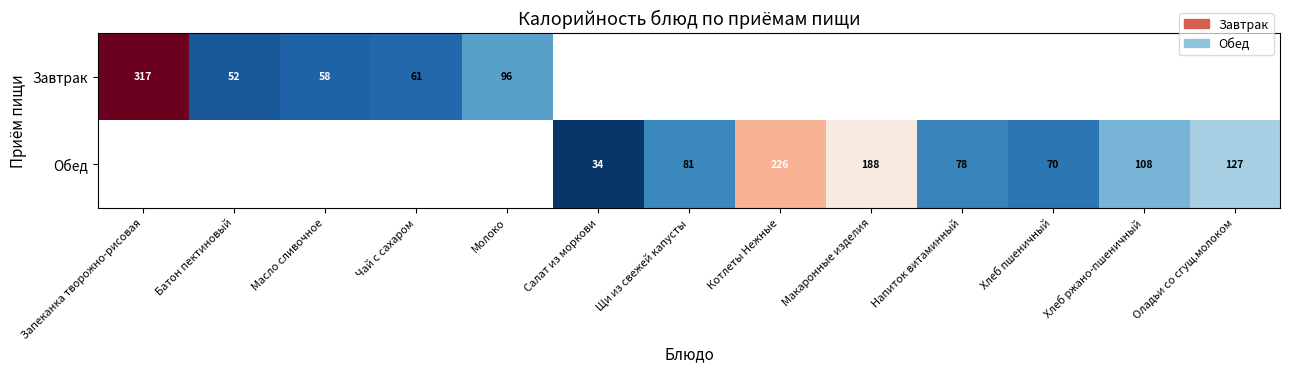

What is the approximate value of Завтрак at Запеканка творожно-рисовая?

316.8